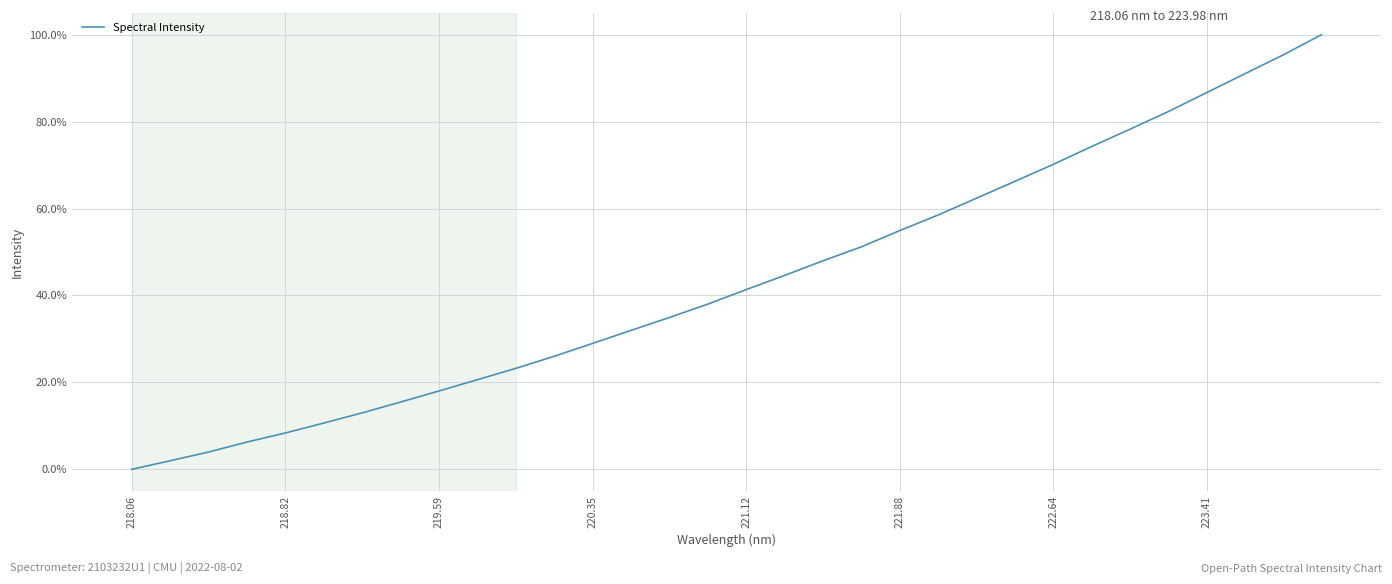

What is the maximum value shown in the chart?

100.0